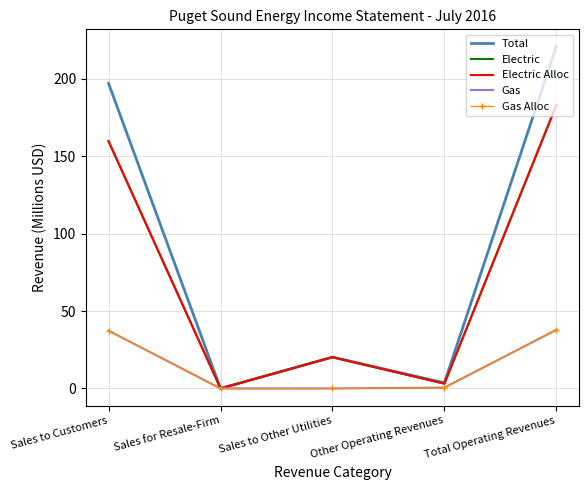

Is this an area chart (filled region under the line)?

No